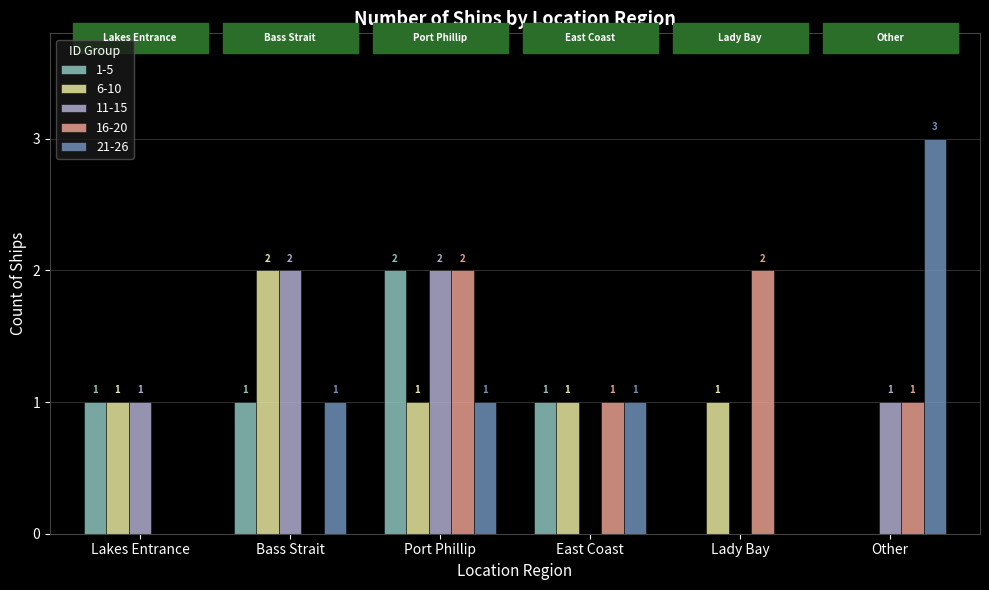

Is it true that 1-5 equals 1 at Lady Bay?

False